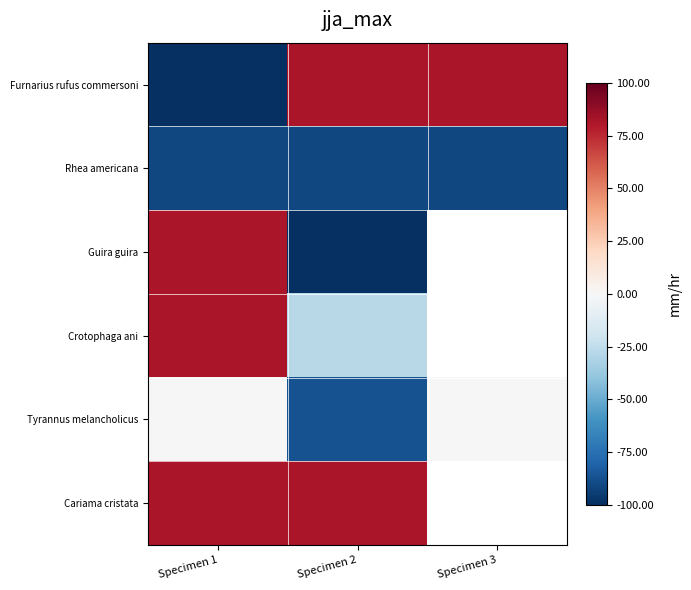

Rank the series by their maximum value, from lowest to highest.

Rhea americana, Tyrannus melancholicus, Crotophaga ani, Cariama cristata, Guira guira, Furnarius rufus commersoni